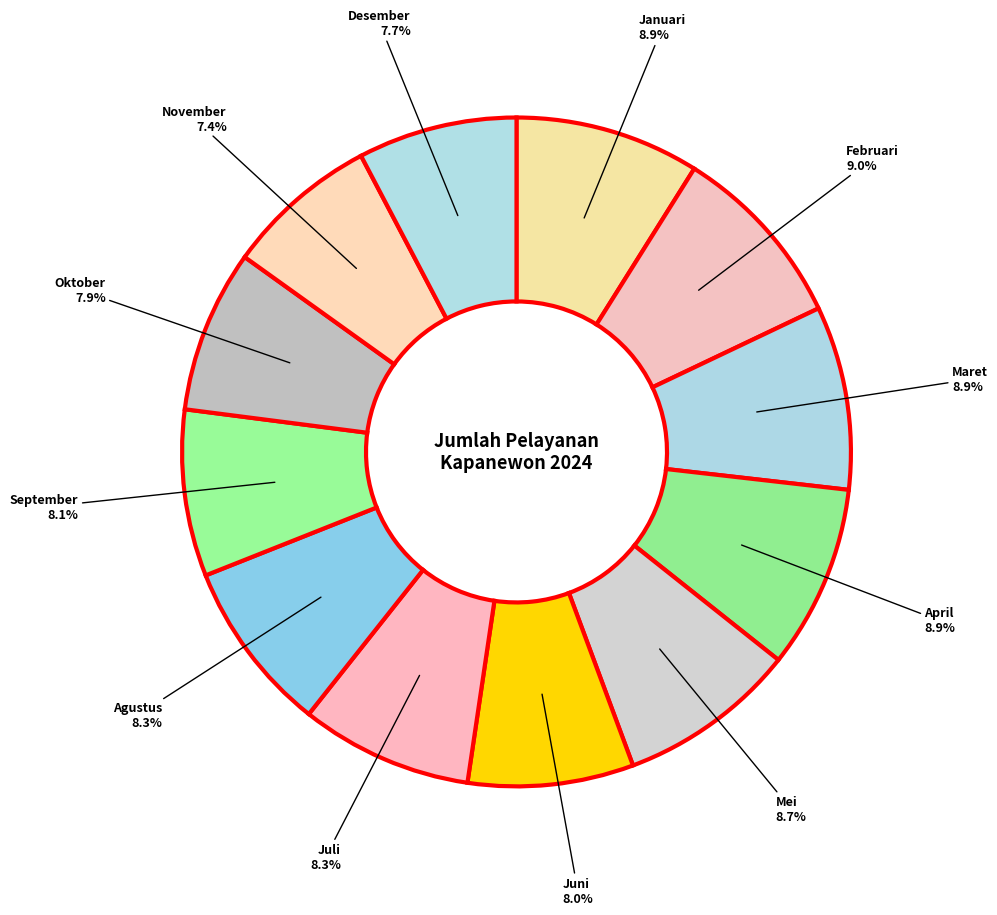

How many slices are in this pie chart?

12